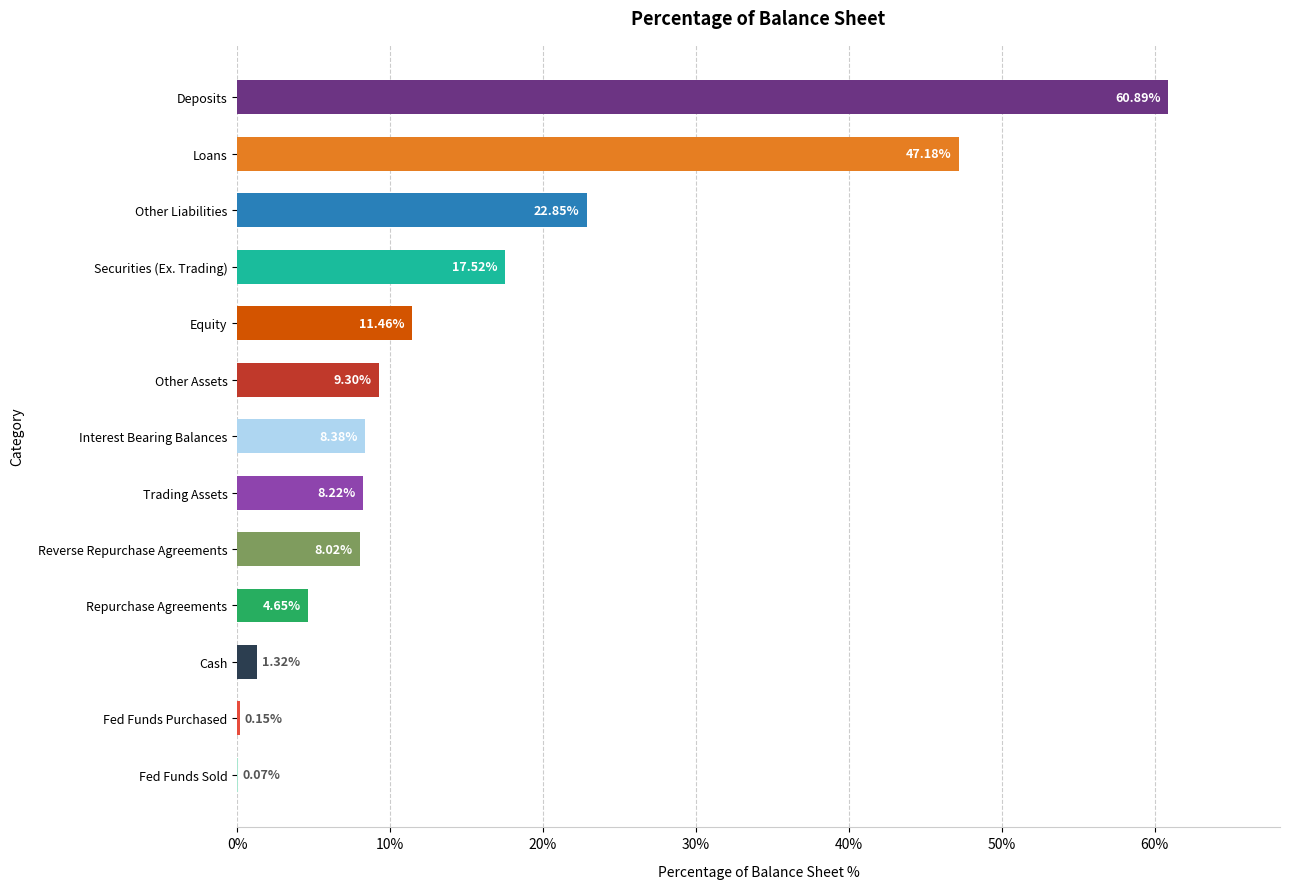

What is the change in value from Cash to Loans?

+45.9